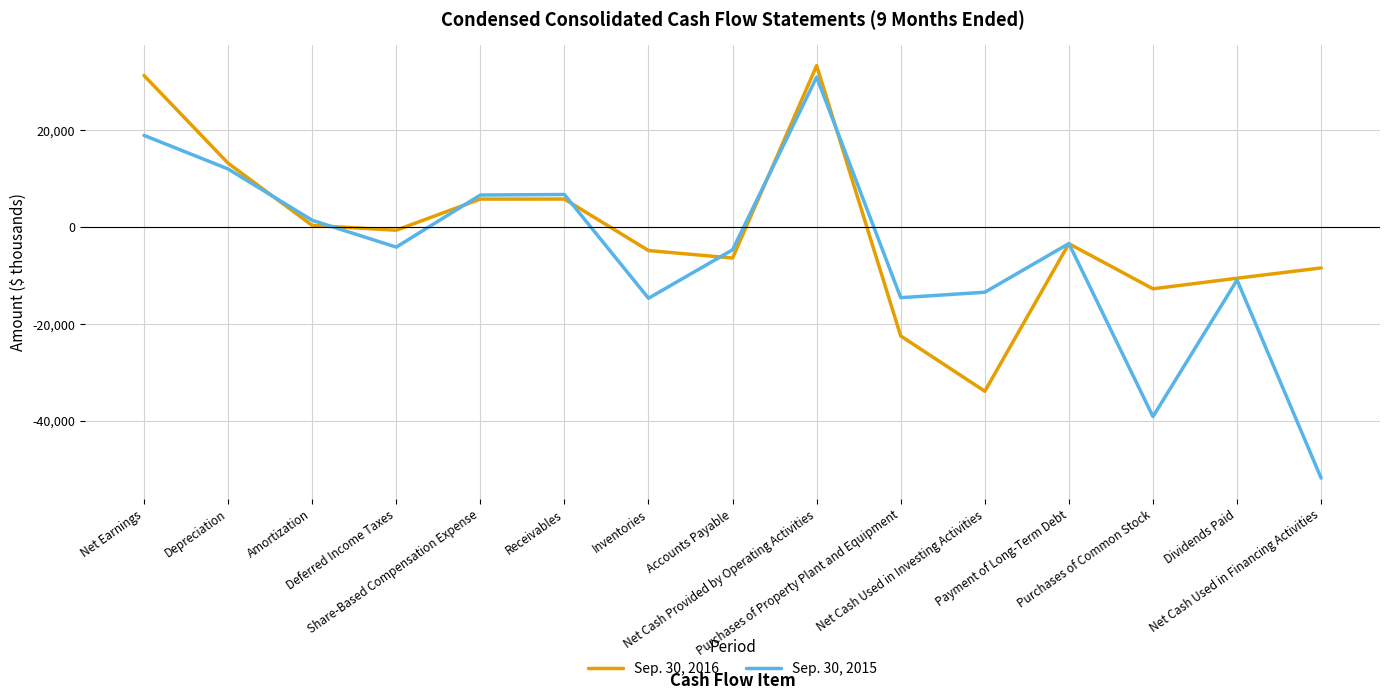

What is the total value across all series at Depreciation?

25114